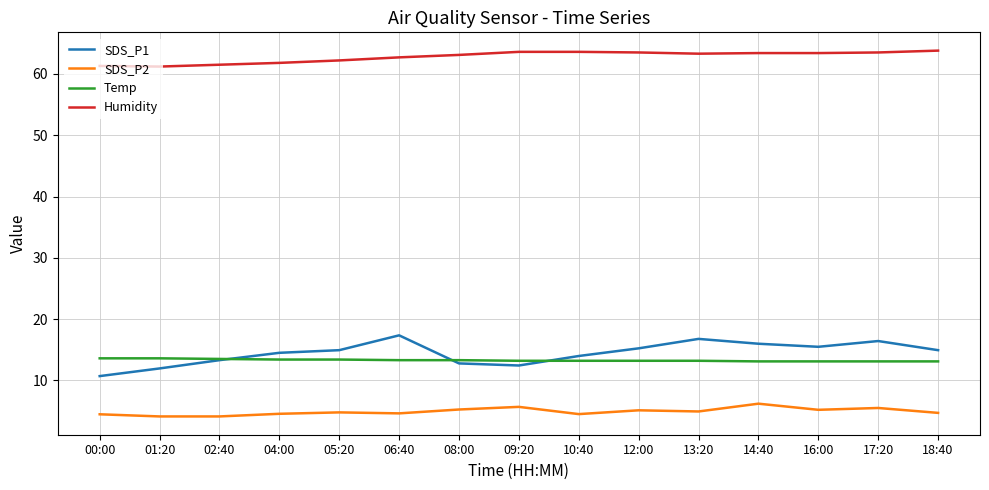

What is the lowest value of the Humidity series?

61.2